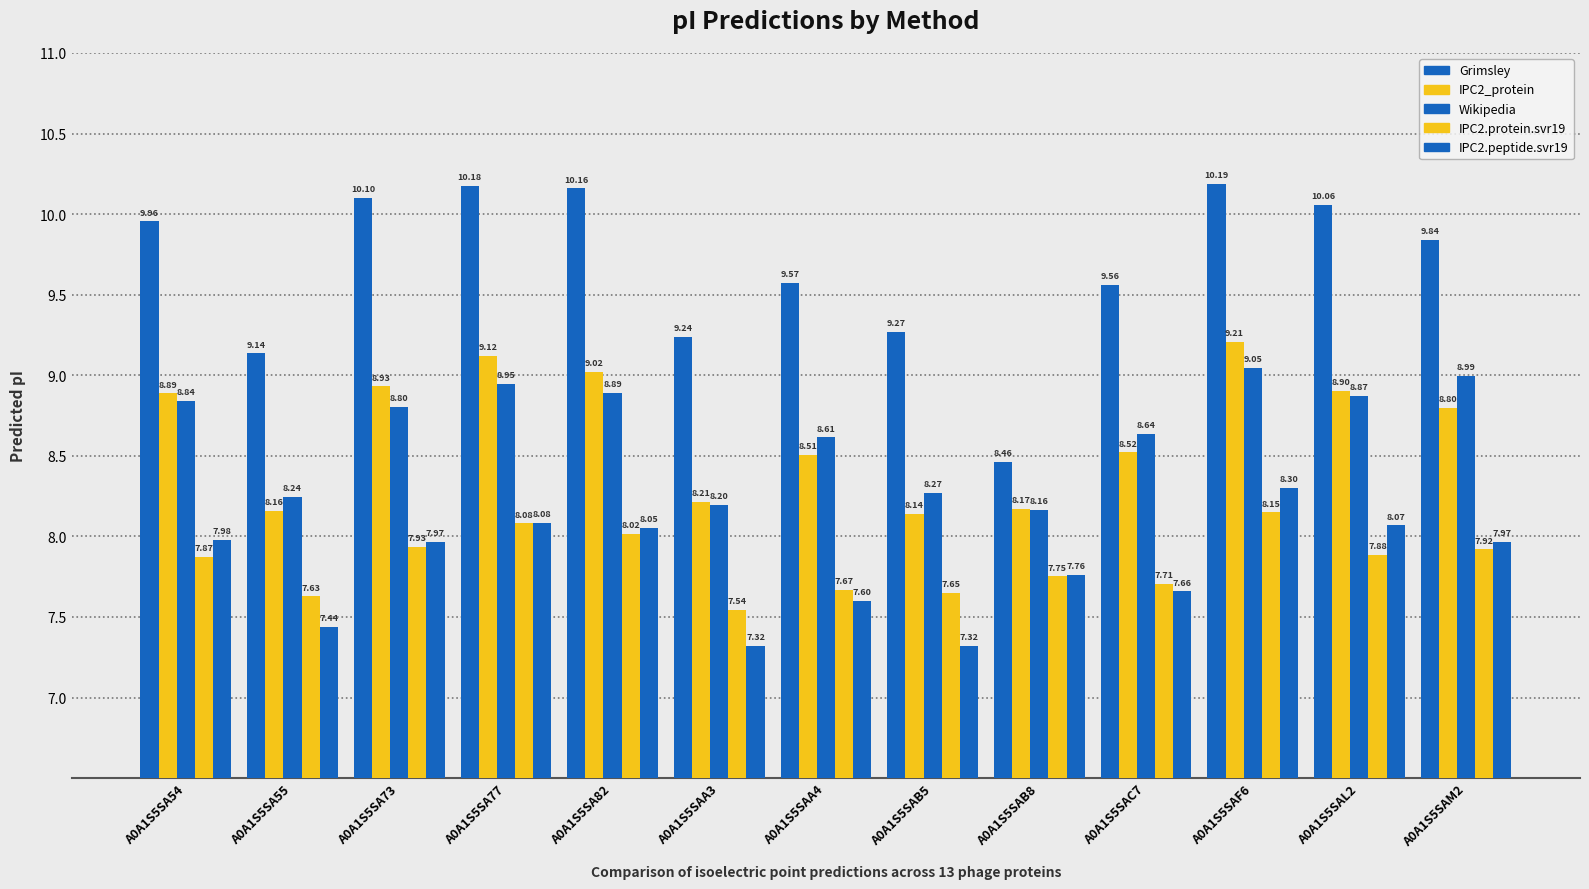

Reading right to left, what are all the values shown in this chart?

Grimsley: 9.8	10.1	10.2	9.6	8.5	9.3	9.6	9.2	10.2	10.2	10.1	9.1	10.0
IPC2_protein: 8.8	8.9	9.2	8.5	8.2	8.1	8.5	8.2	9.0	9.1	8.9	8.2	8.9
Wikipedia: 9.0	8.9	9.0	8.6	8.2	8.3	8.6	8.2	8.9	8.9	8.8	8.2	8.8
IPC2.protein.svr19: 7.9	7.9	8.1	7.7	7.8	7.6	7.7	7.5	8.0	8.1	7.9	7.6	7.9
IPC2.peptide.svr19: 8.0	8.1	8.3	7.7	7.8	7.3	7.6	7.3	8.1	8.1	8.0	7.4	8.0